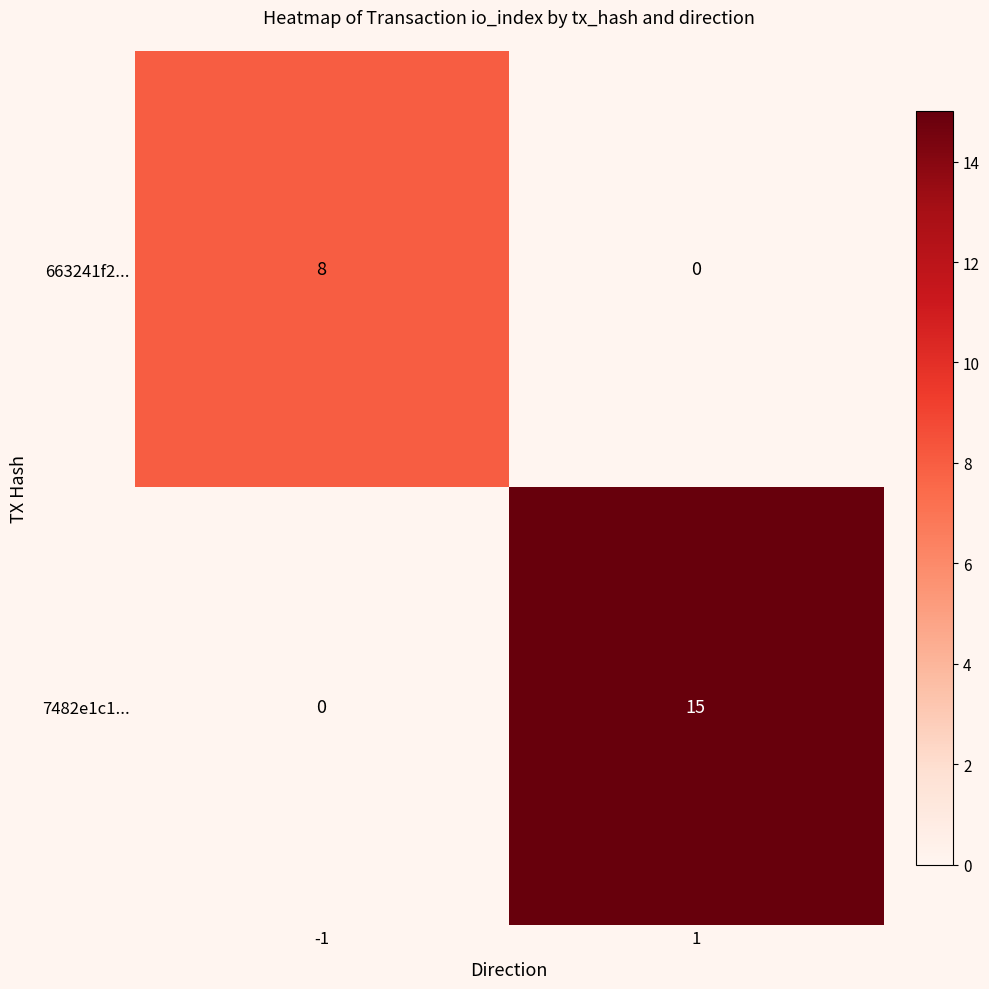

The value of 663241f2... at 1 is 0. True or false?

True